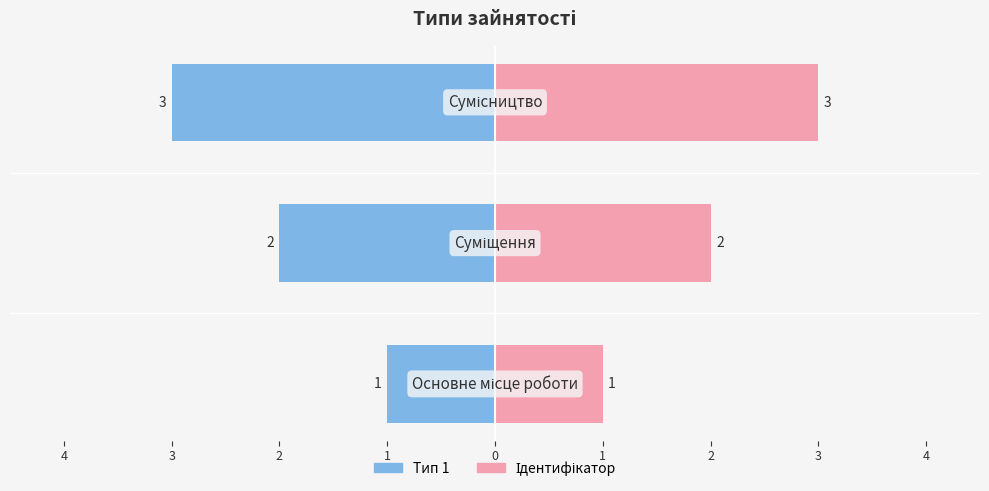

How many groups of bars are there?

3